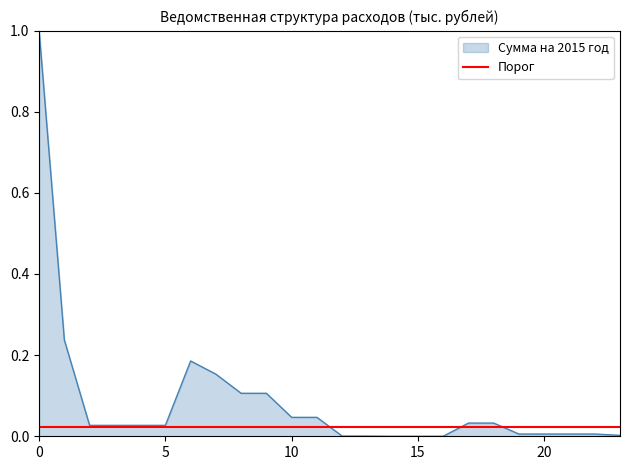

How many lines are shown in the chart?

1